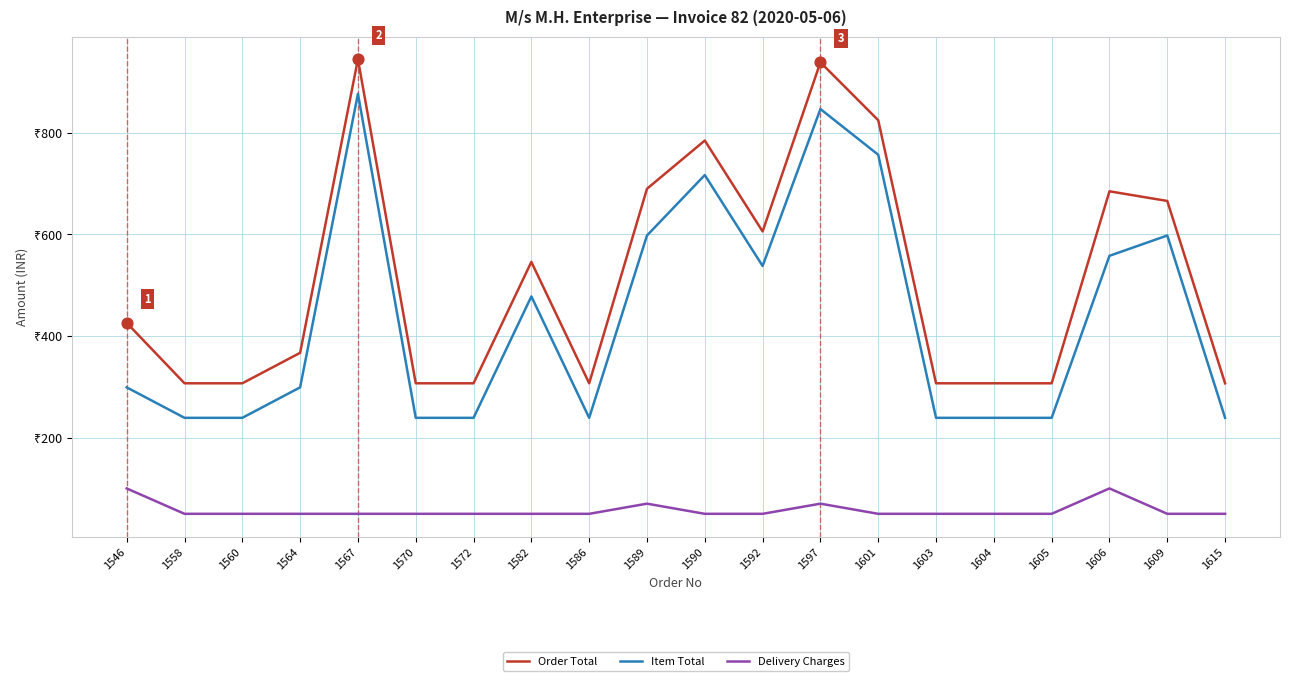

What are all the series names shown in the legend?

Order Total, Item Total, Delivery Charges